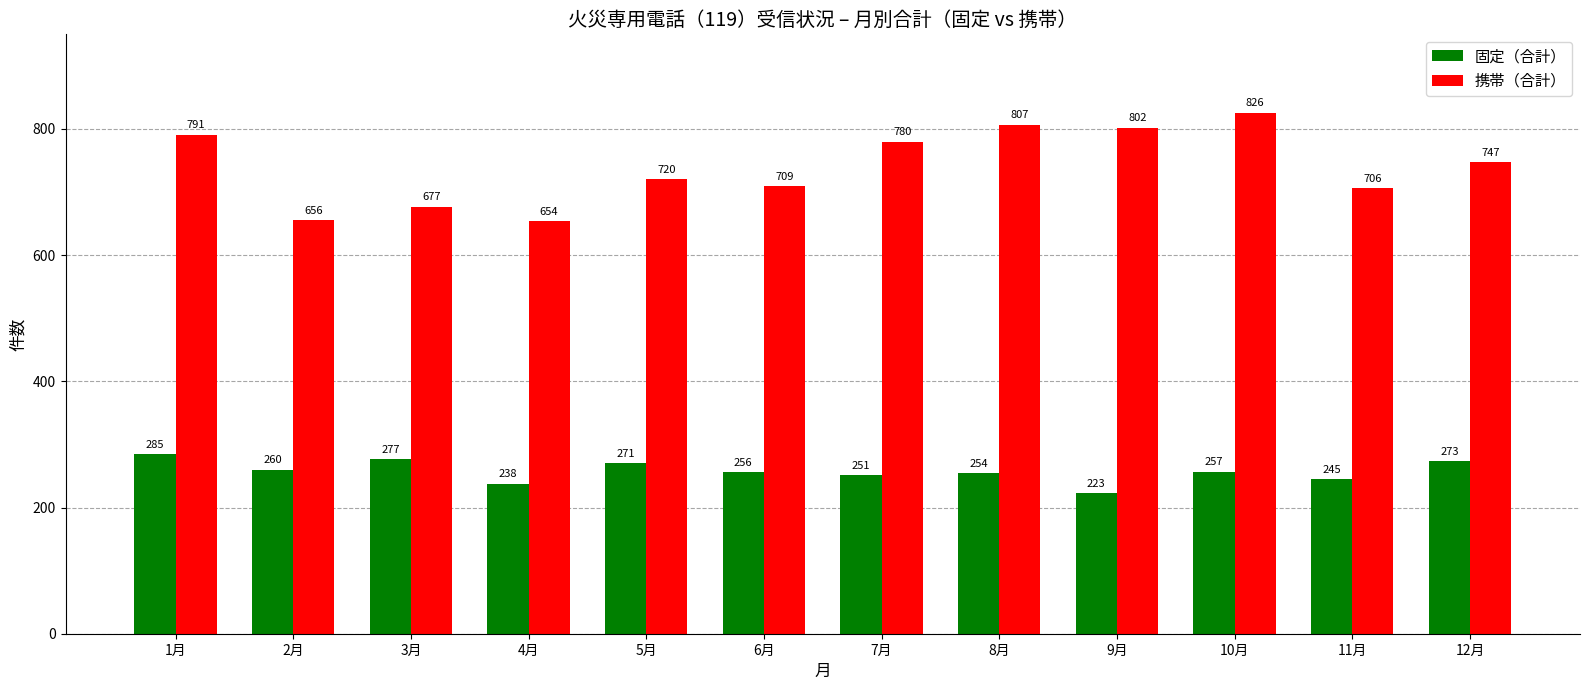

What position from the right is 8月?

5